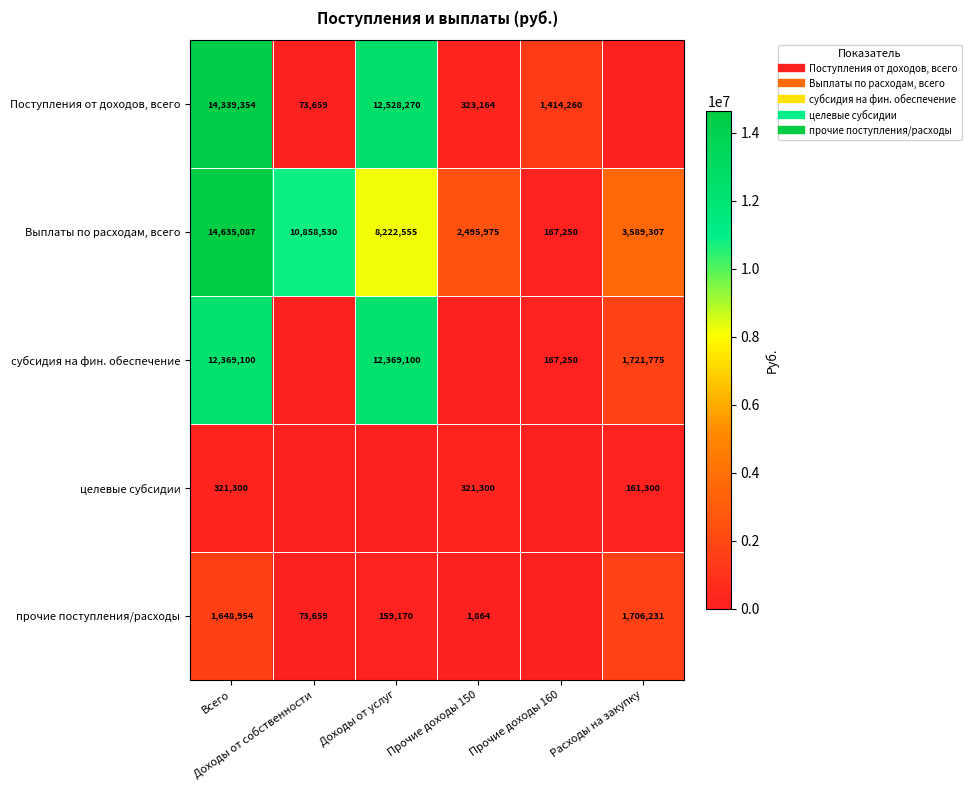

What is the greatest value displayed?

14635086.6